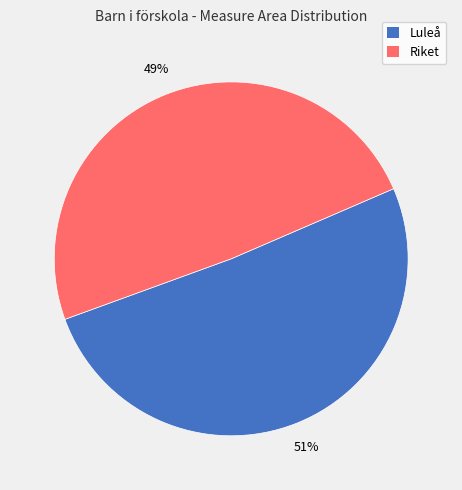

Do Luleå and Riket together represent more than half of the pie?

Yes